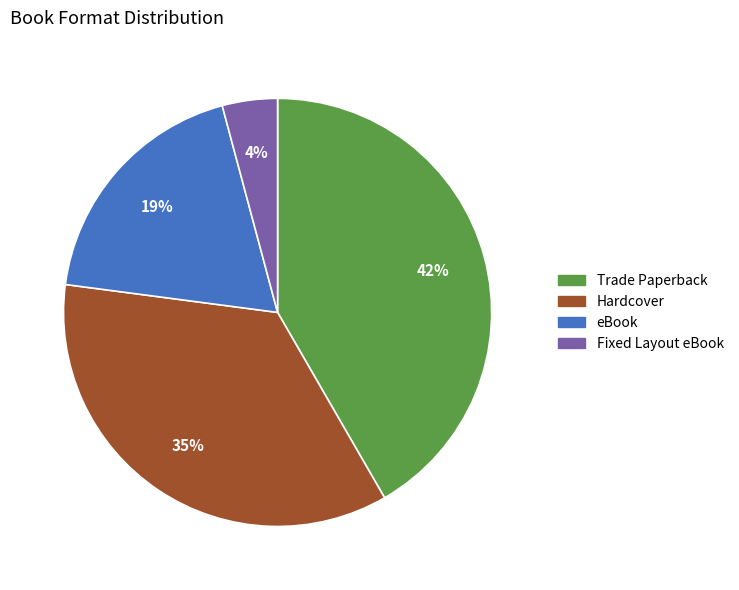

To the nearest percent, what is the difference between the eBook and Fixed Layout eBook slice percentages?

15%